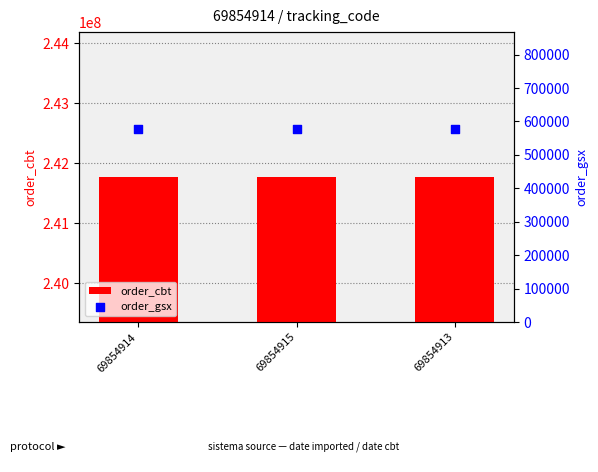

Which series reaches the minimum Y coordinate?

order_gsx